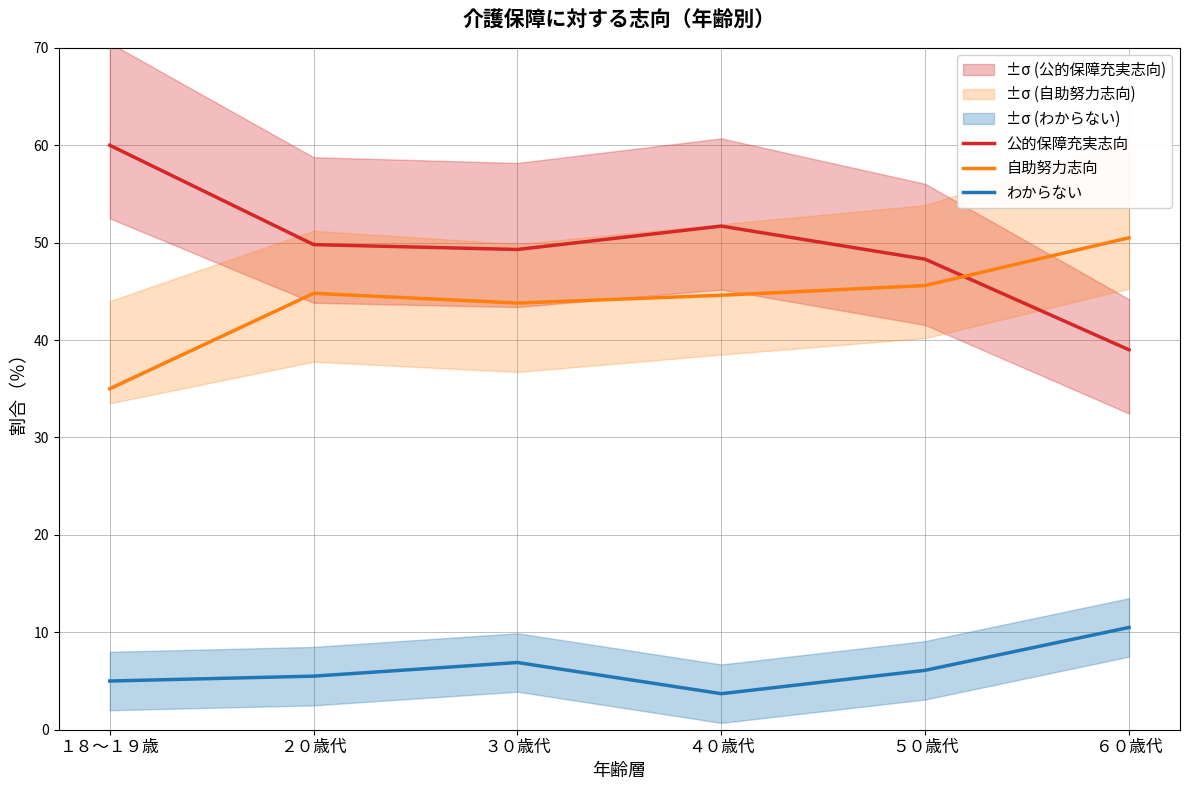

What is the label of the 5th point from the right?

２０歳代